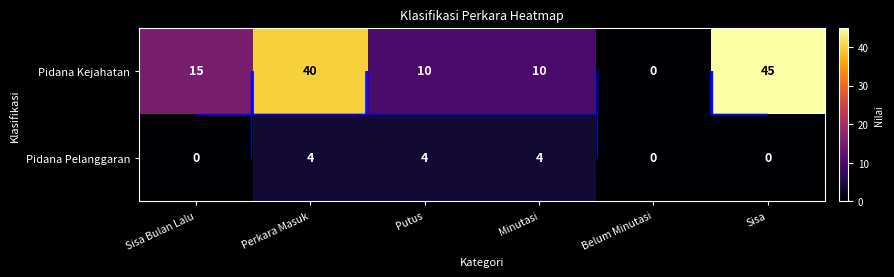

At which label does Pidana Pelanggaran reach its peak?

Perkara Masuk